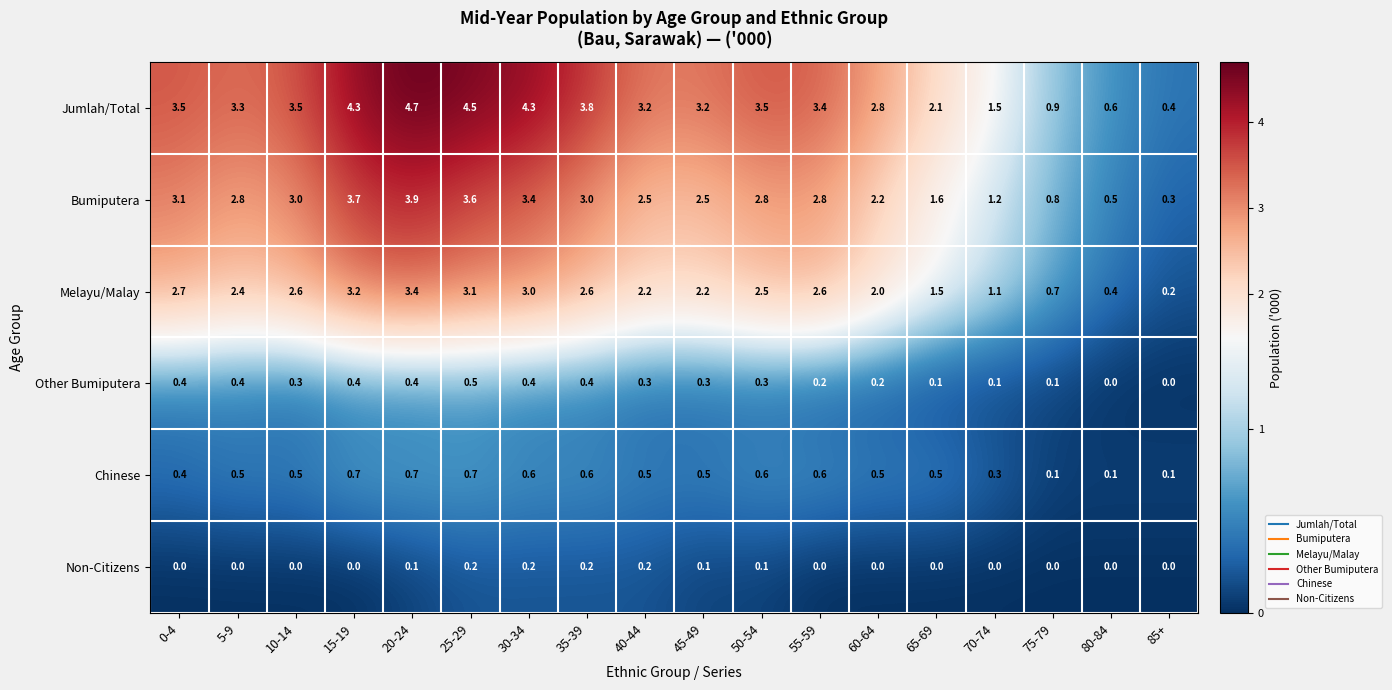

Which series has the widest spread of values?

Jumlah/Total